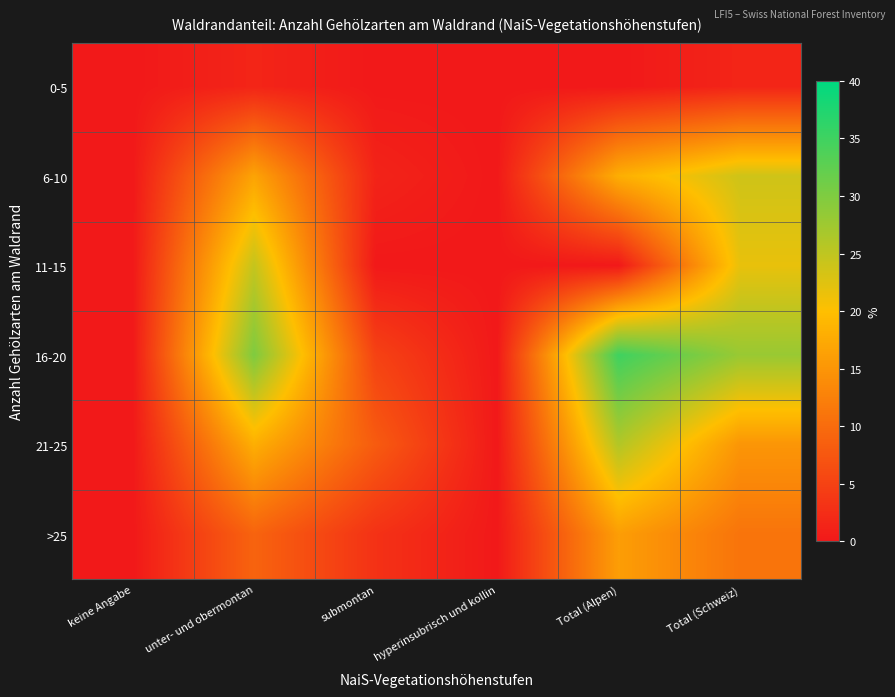

At how many categories does at least one series exceed 20?

3